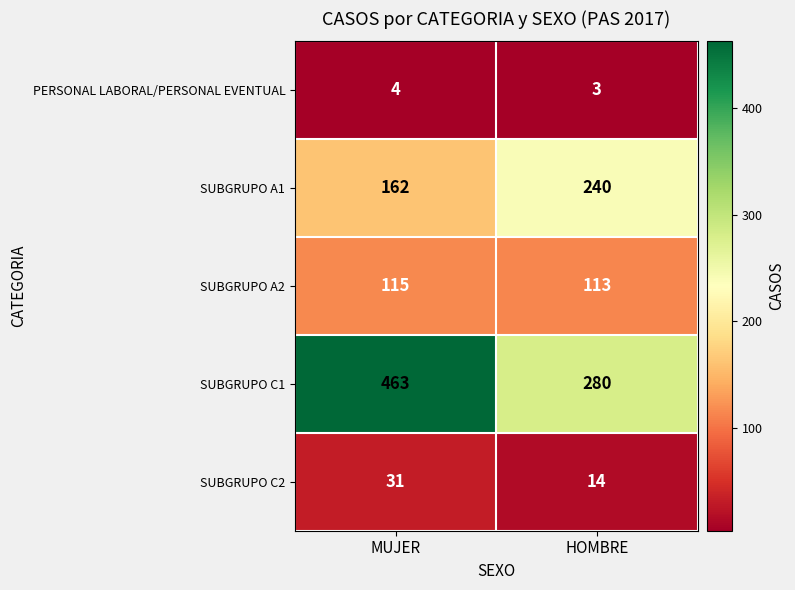

Reading right to left, what are all the values shown in this chart?

PERSONAL LABORAL/PERSONAL EVENTUAL: HOMBRE=3	MUJER=4
SUBGRUPO A1: HOMBRE=240	MUJER=162
SUBGRUPO A2: HOMBRE=113	MUJER=115
SUBGRUPO C1: HOMBRE=280	MUJER=463
SUBGRUPO C2: HOMBRE=14	MUJER=31